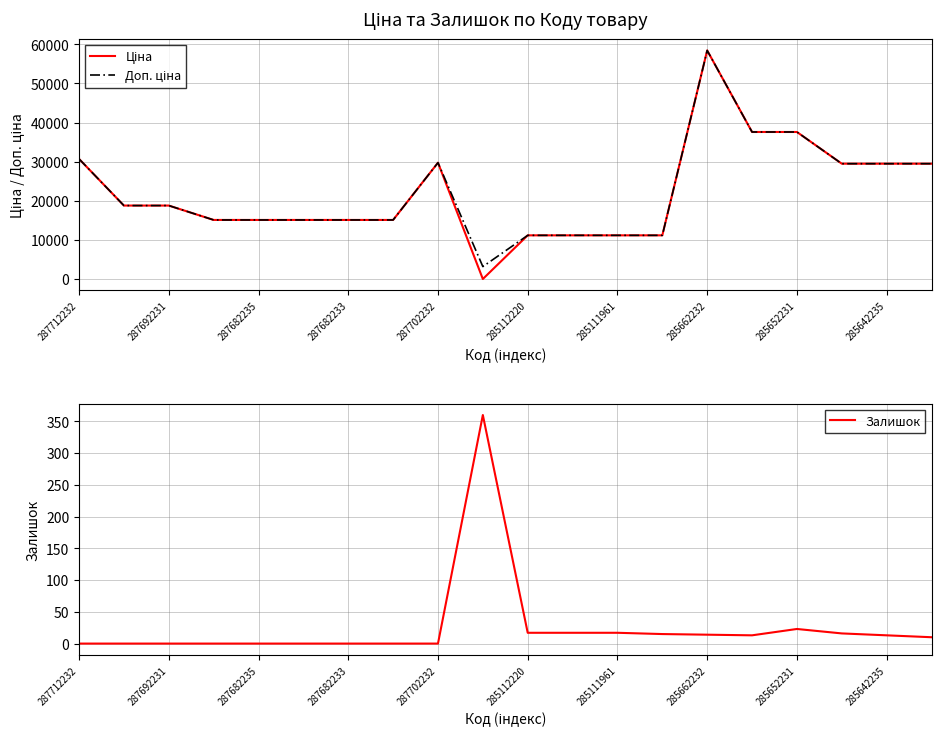

Does the chart have visible grid lines?

Yes